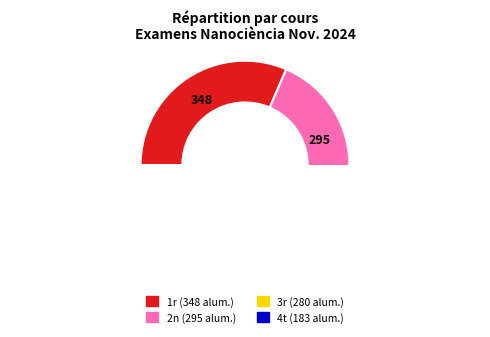

Is there any slice that represents more than half of the pie?

No